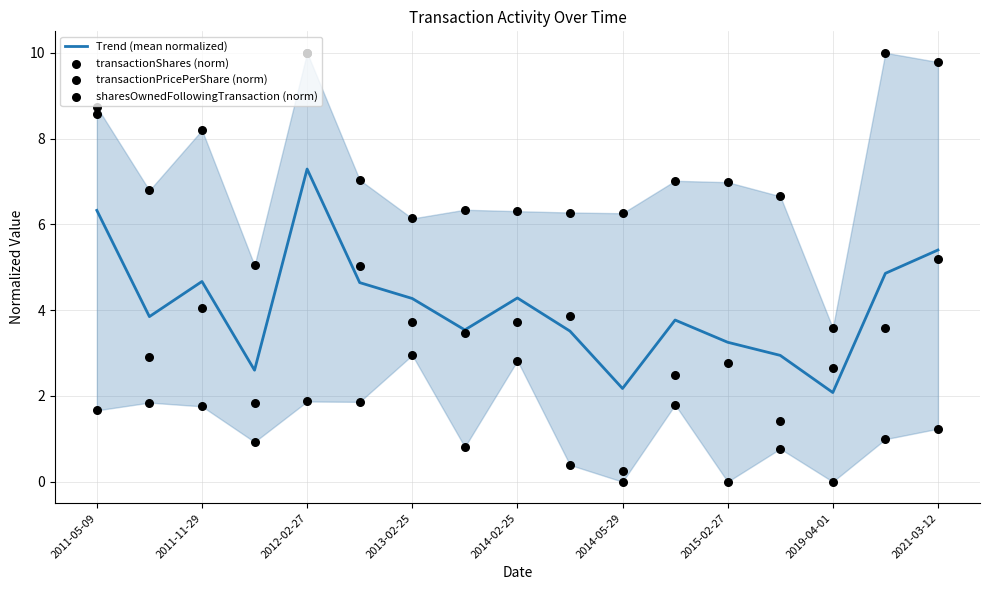

At which label does Trend (mean normalized) reach its peak?

2012-02-27